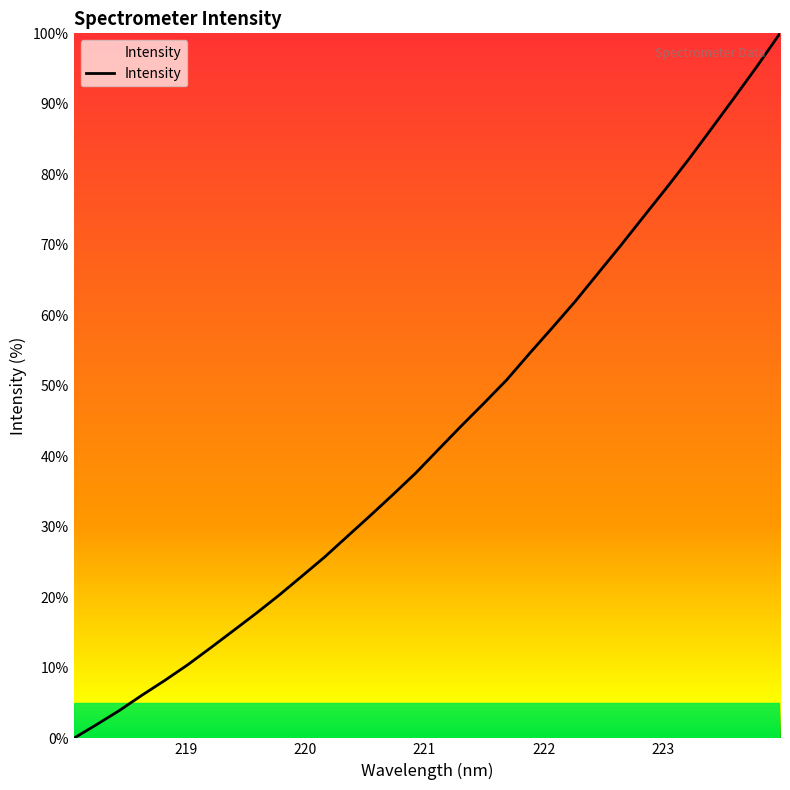

What is the difference between the maximum and minimum values?

100.0